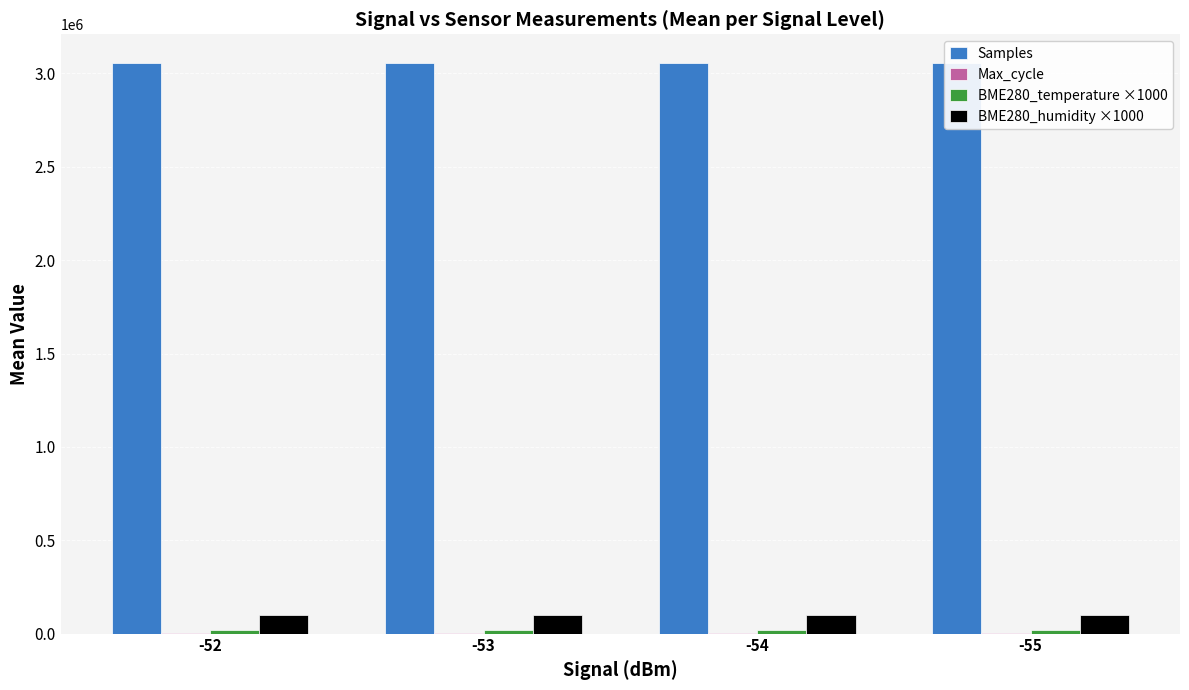

Reading left to right, list all the values displayed in this chart.

Samples: -52=3056042.4	-53=3055931.3	-54=3056421.1	-55=3055763.0
Max_cycle: -52=973.0	-53=1216.0	-54=1173.1	-55=1190.6
BME280_temperature ×1000: -52=20732.9	-53=20957.3	-54=21022.1	-55=20990.0
BME280_humidity ×1000: -52=100000.0	-53=100000.0	-54=100000.0	-55=100000.0